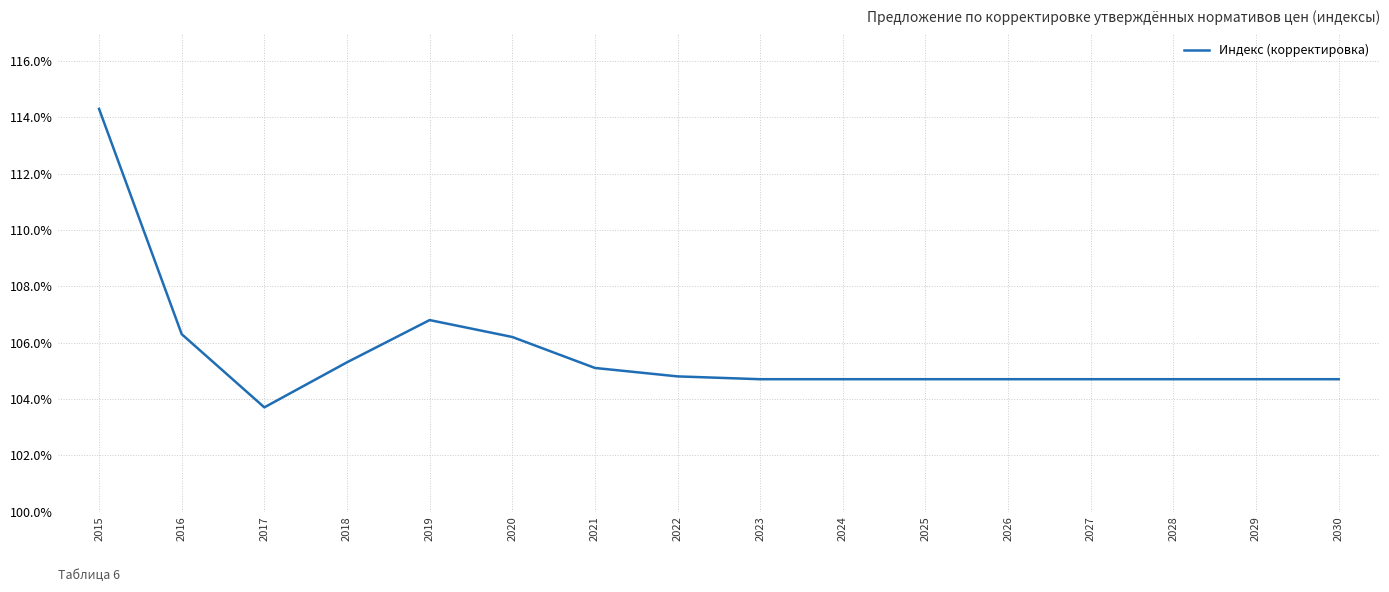

What is the approximate value at 2026?

104.7